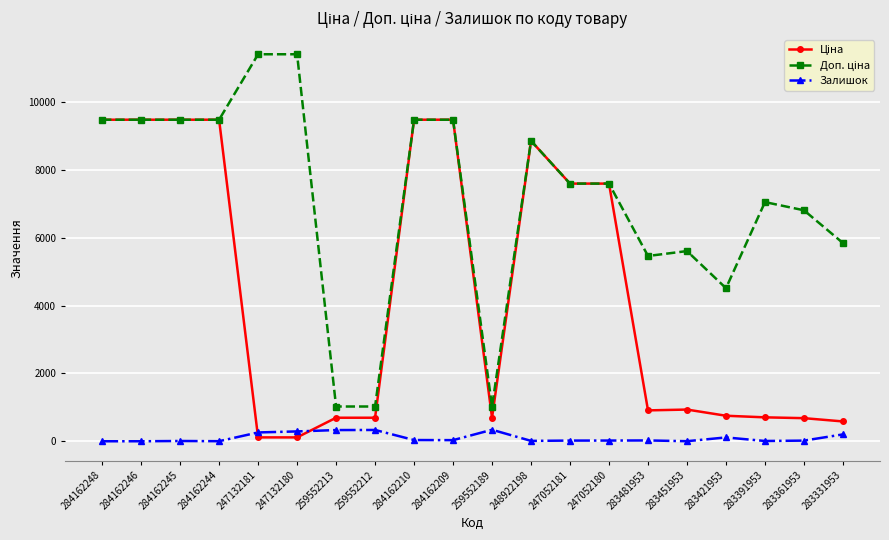

Is it true that Залишок equals 24.0 at 283481953?

True